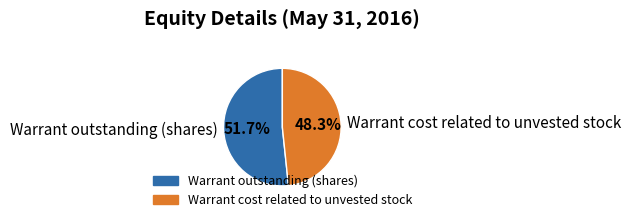

Count the number of slices in the pie.

2